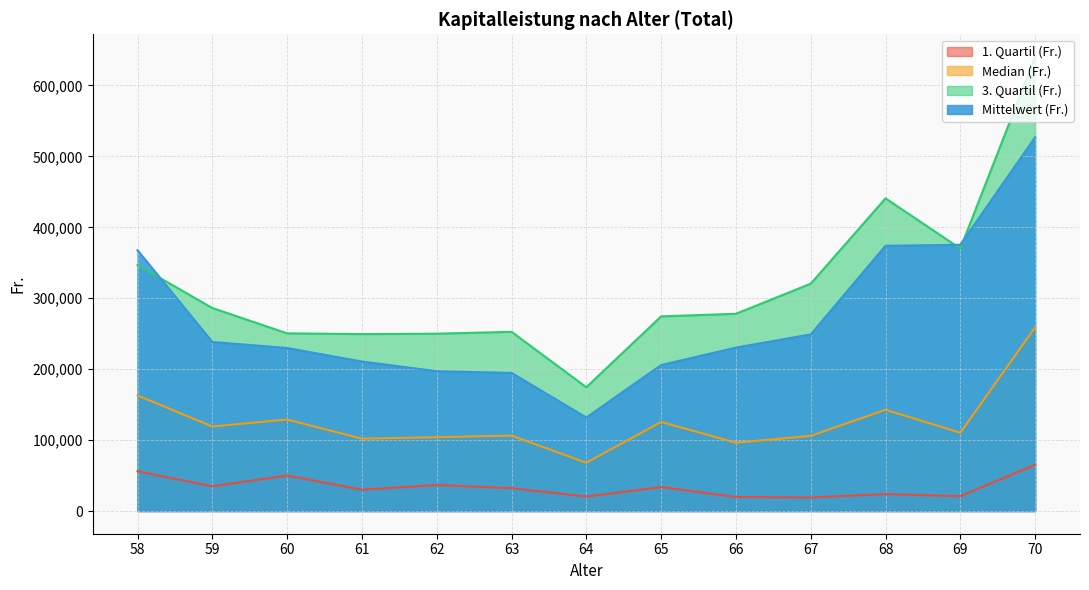

Between 58 and 62, which series saw the biggest shift?

Mittelwert (Fr.)